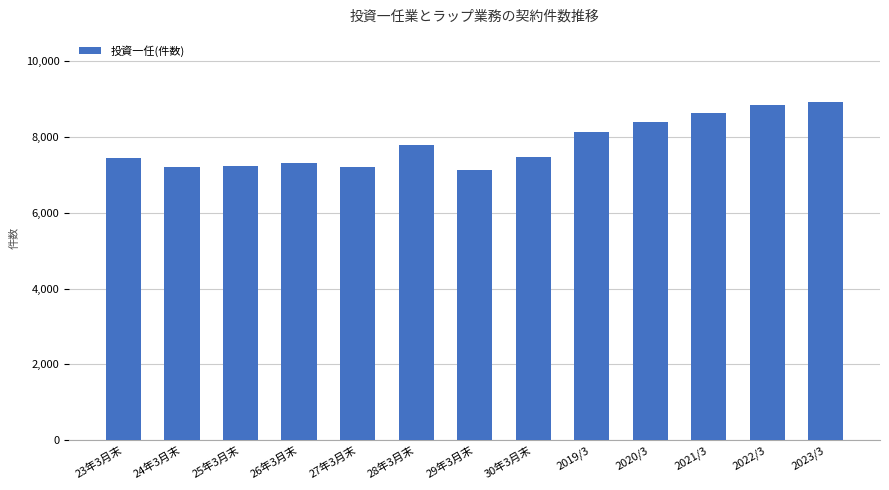

What is the maximum value shown in the chart?

8914